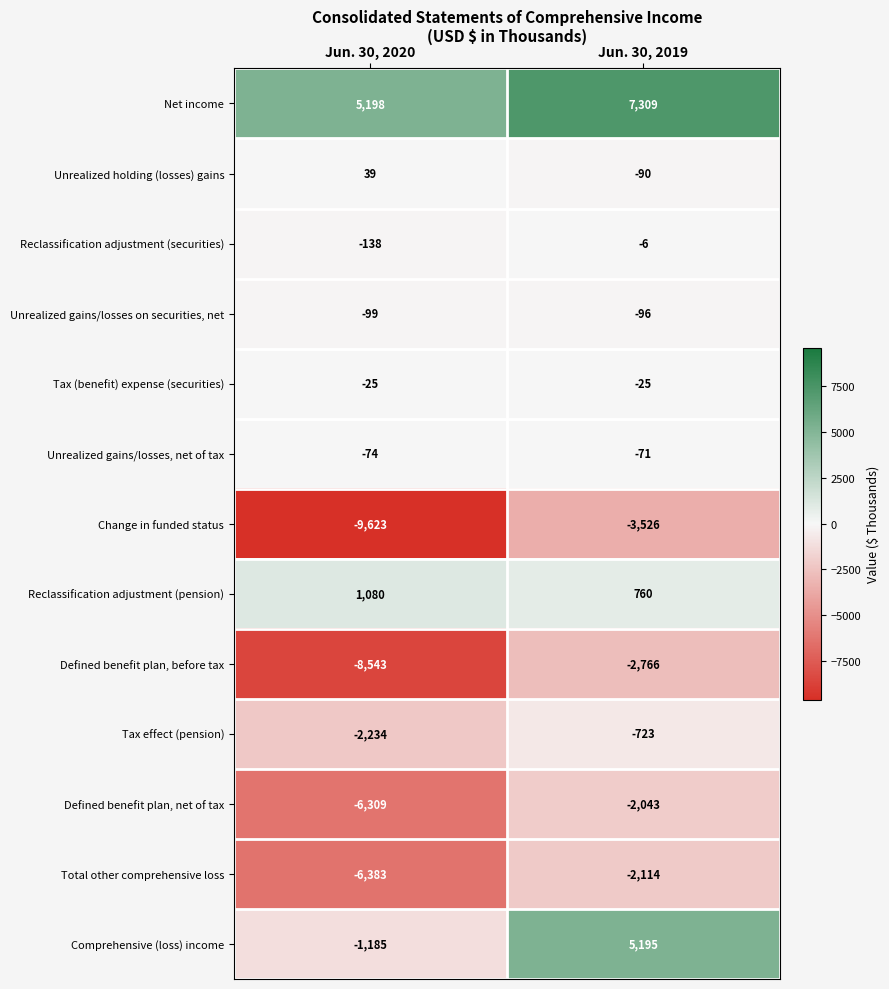

How many data points does each series have?

2